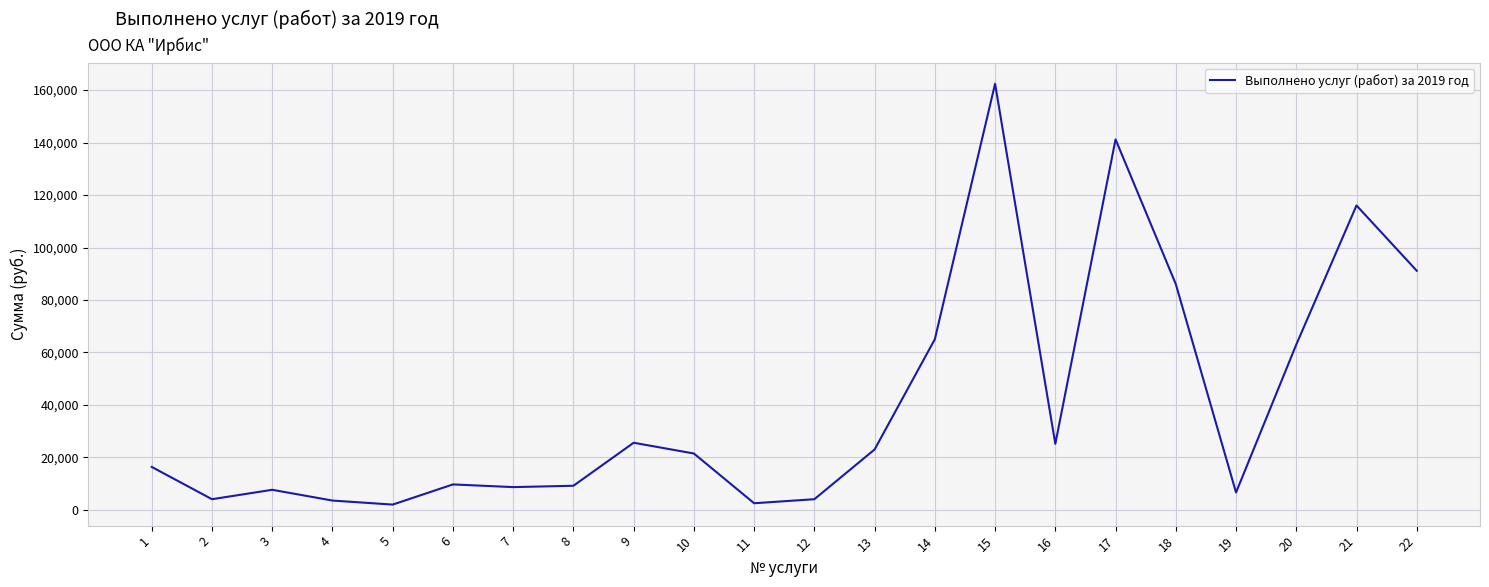

True or false: there are more than 1 points higher than both neighbors.

True